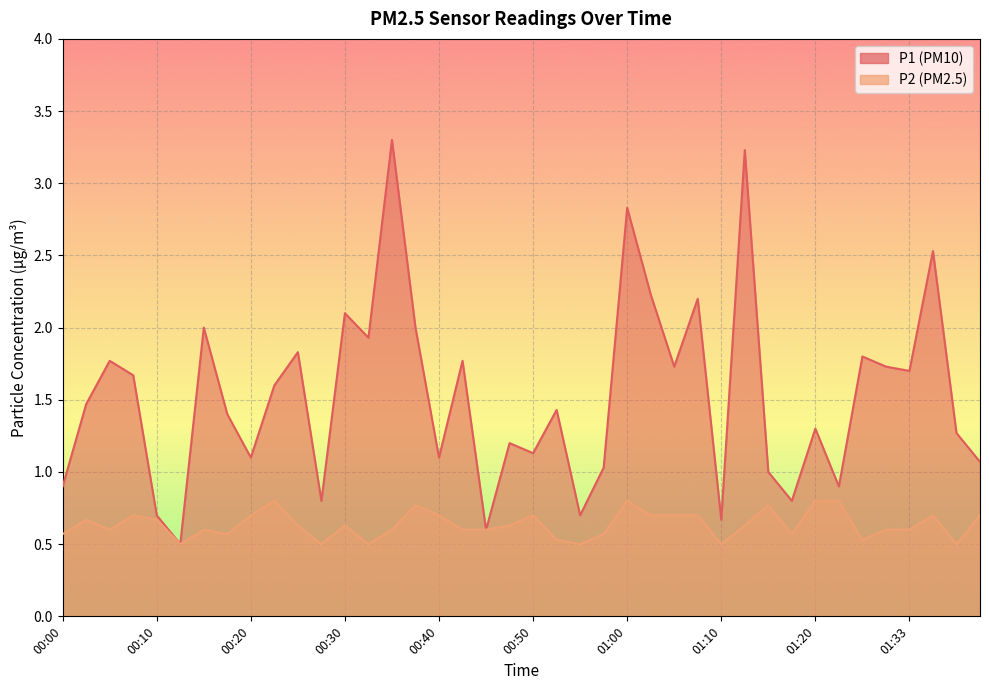

True or false: P1 and P2 intersect in this chart.

False